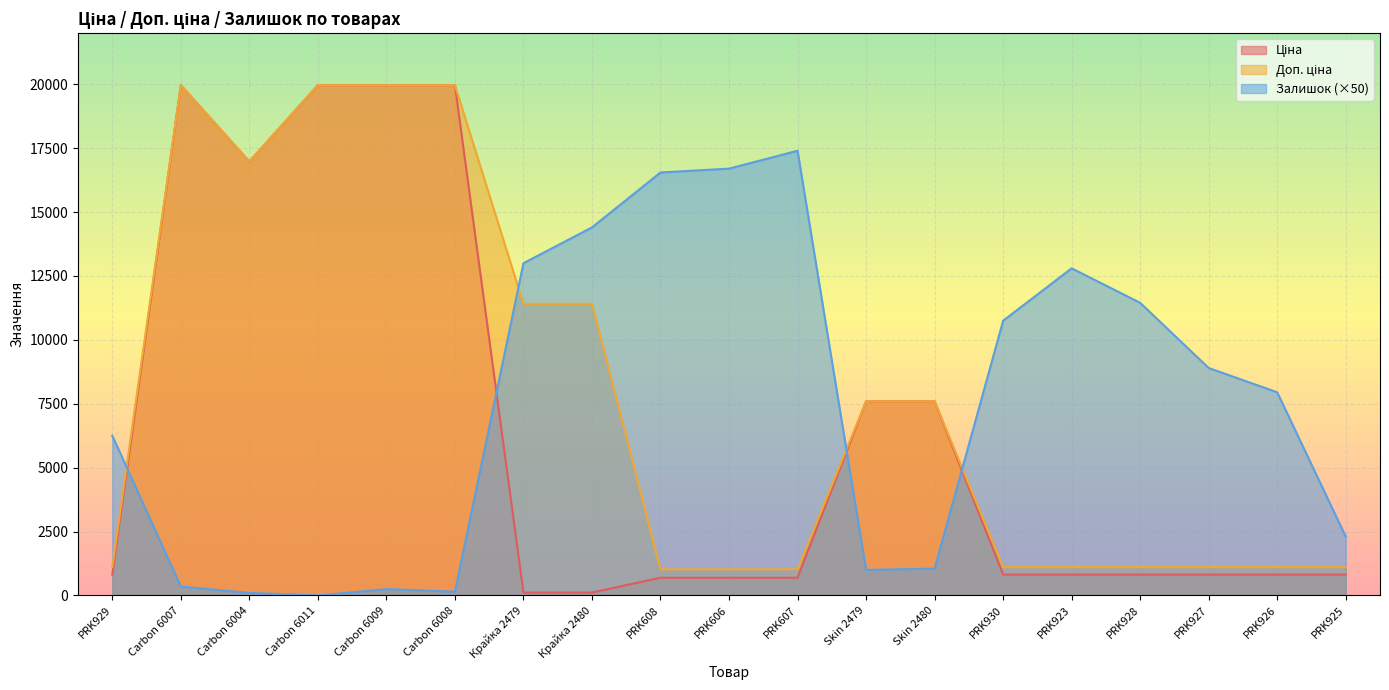

How many times do Ціна and Залишок cross each other?

4